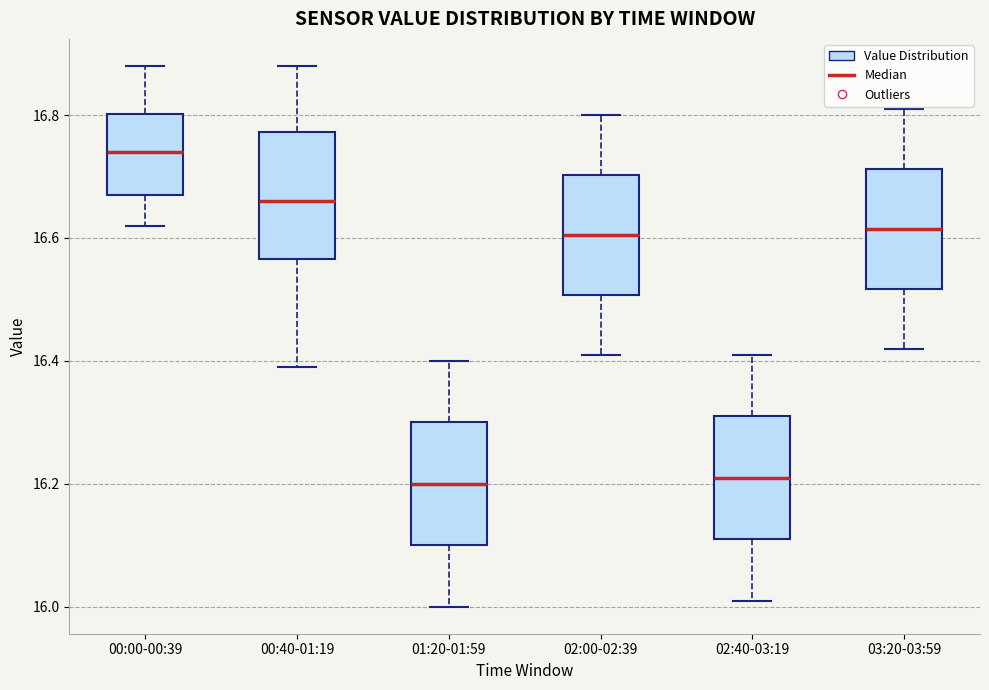

Where does the upper whisker of the box for 02:40-03:19 end on the y-axis? The values are not printed on the chart, so give them approximately, as read against the axis.

16.42